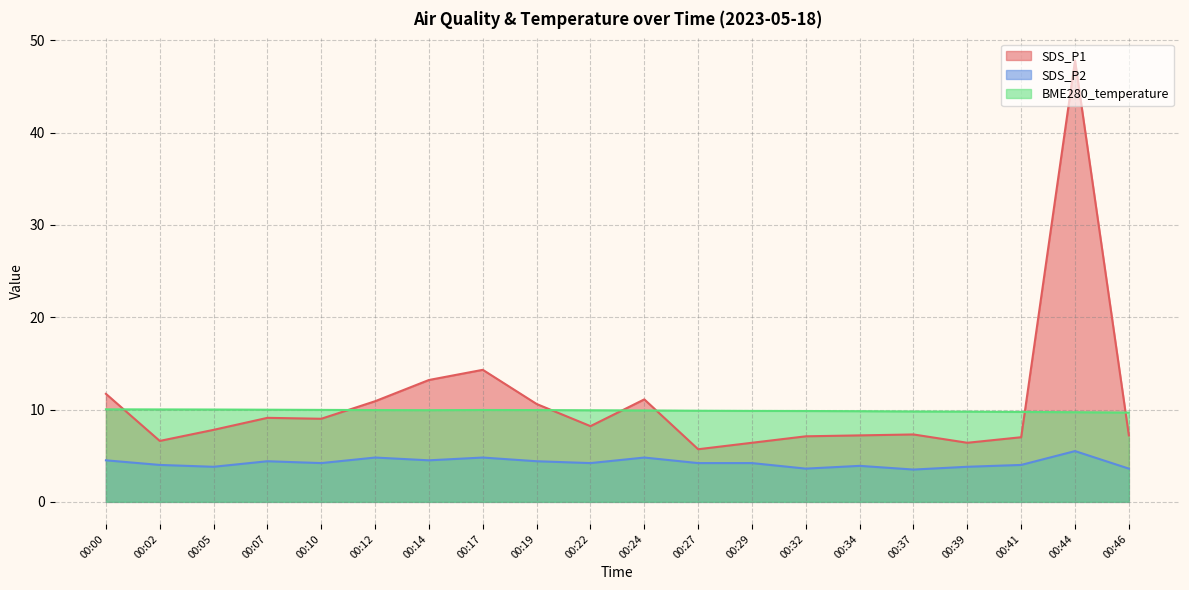

Reading right to left, what are all the values shown in this chart?

SDS_P1: 00:46=7.2	00:44=47.8	00:41=7.0	00:39=6.4	00:37=7.3	00:34=7.2	00:32=7.1	00:29=6.4	00:27=5.7	00:24=11.1	00:22=8.2	00:19=10.6	00:17=14.3	00:14=13.2	00:12=10.9	00:10=9.0	00:07=9.1	00:05=7.8	00:02=6.6	00:00=11.7
SDS_P2: 00:46=3.6	00:44=5.5	00:41=4.0	00:39=3.8	00:37=3.5	00:34=3.9	00:32=3.6	00:29=4.2	00:27=4.2	00:24=4.8	00:22=4.2	00:19=4.4	00:17=4.8	00:14=4.5	00:12=4.8	00:10=4.2	00:07=4.4	00:05=3.8	00:02=4.0	00:00=4.5
BME280_temperature: 00:46=9.7	00:44=9.7	00:41=9.7	00:39=9.8	00:37=9.8	00:34=9.8	00:32=9.8	00:29=9.8	00:27=9.9	00:24=9.9	00:22=9.9	00:19=9.9	00:17=9.9	00:14=9.9	00:12=9.9	00:10=10.0	00:07=10.0	00:05=10.0	00:02=10.0	00:00=10.0